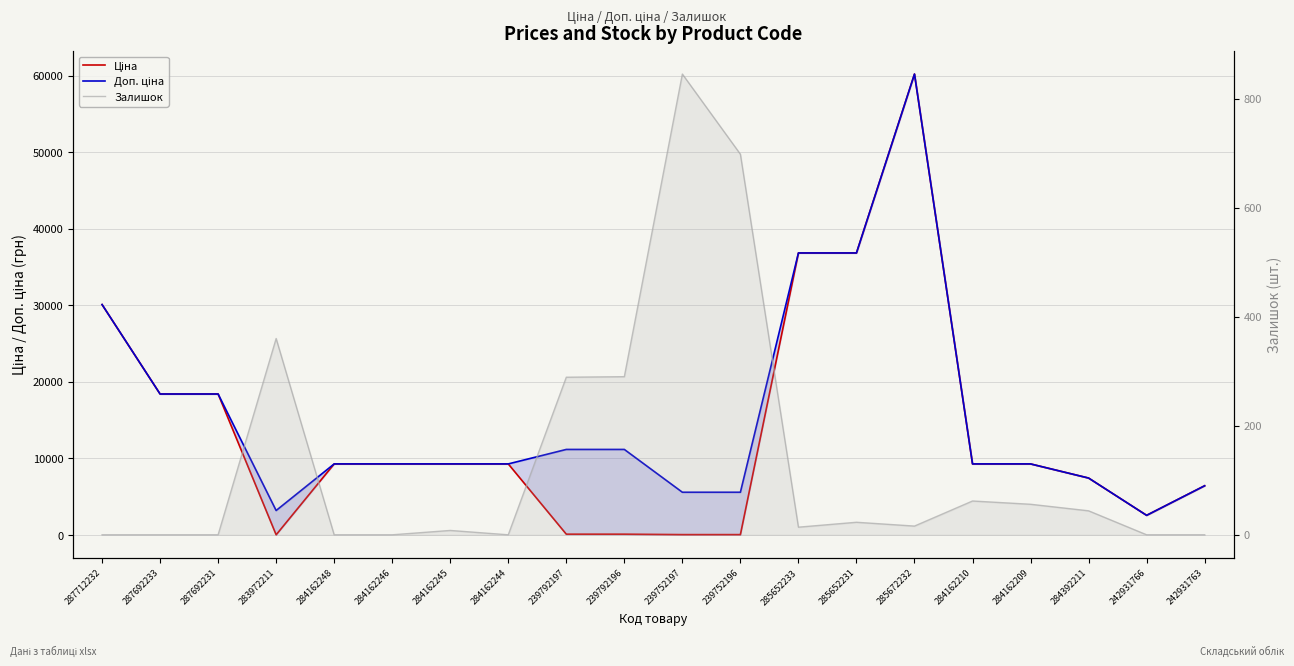

The Залишок series shows 290.0 at 239792196. True or false?

True